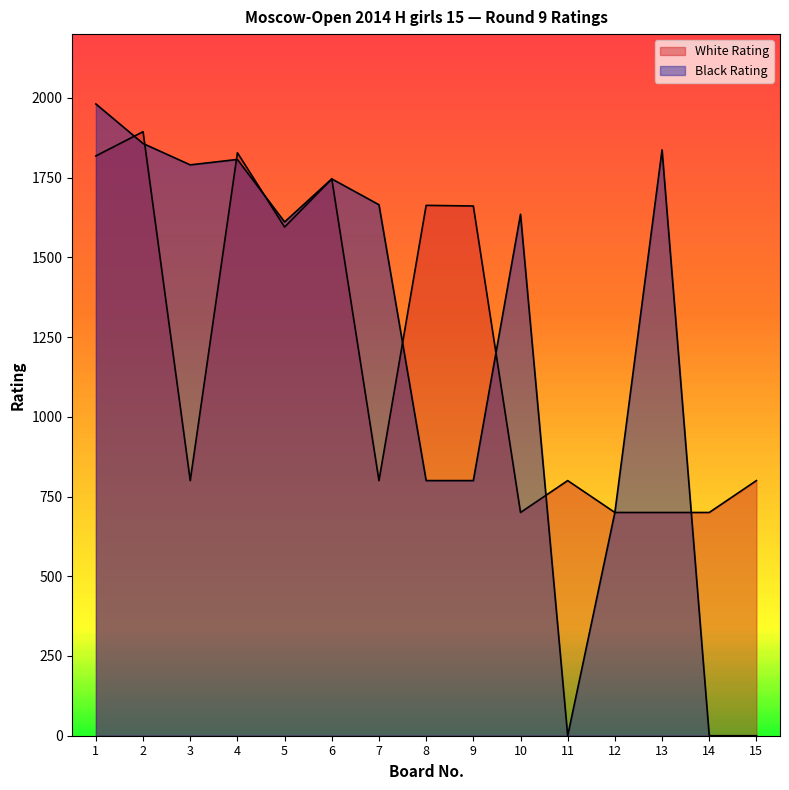

Which series has the largest total across all categories?

Black Rating